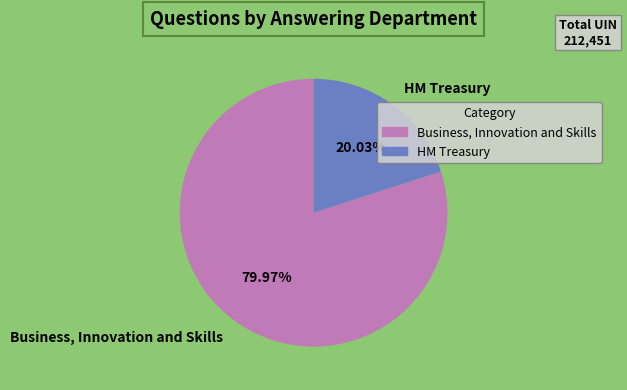

Approximately how many times larger is the value at HM Treasury compared to Business, Innovation and Skills?

0.3